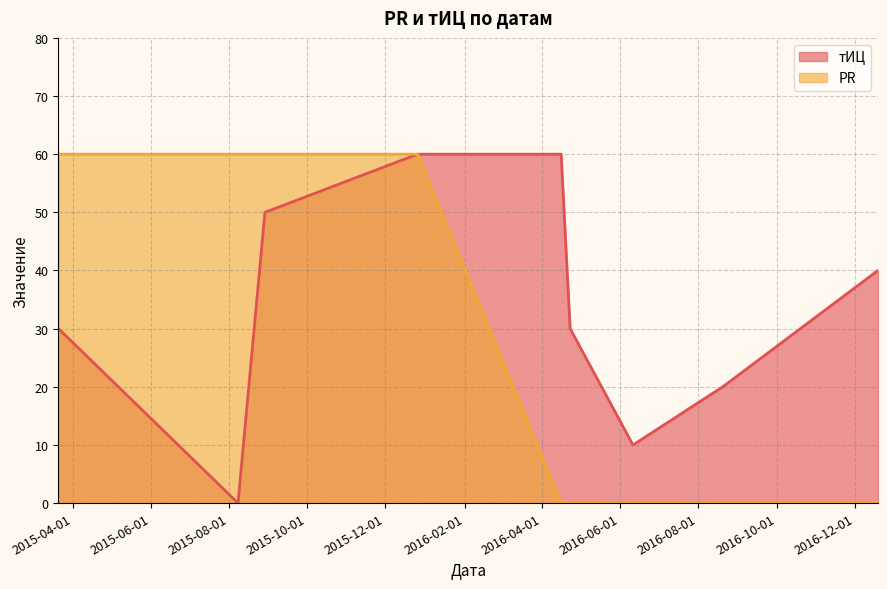

Reading left to right, what are all the values shown in this chart?

тИЦ: 30	0	50	60	60	30	10	20	40
PR: 60	60	60	60	0	0	0	0	0